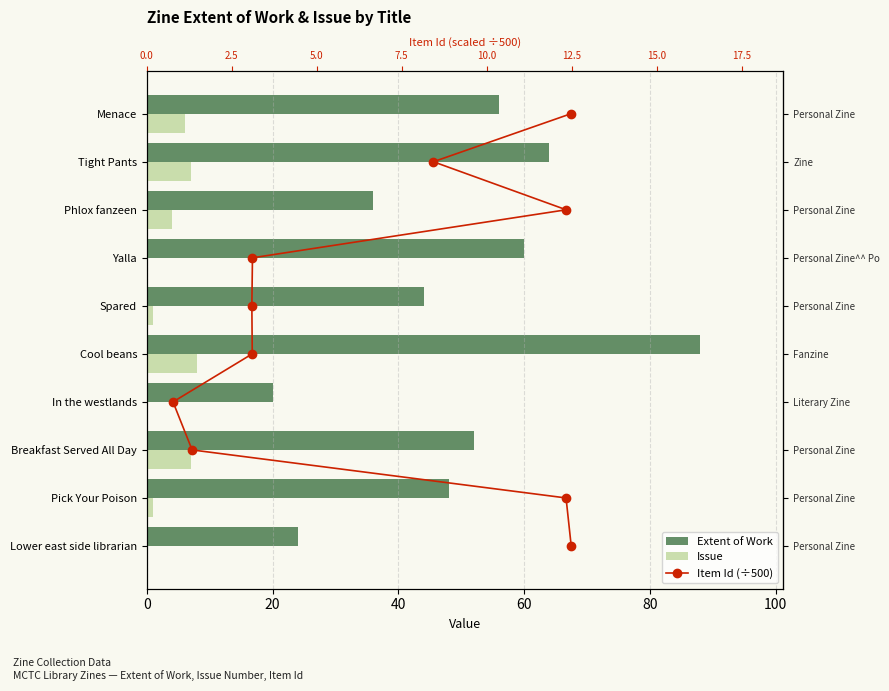

Is the value of Extent of Work at 20 greater than the value of Issue at 80?

Yes